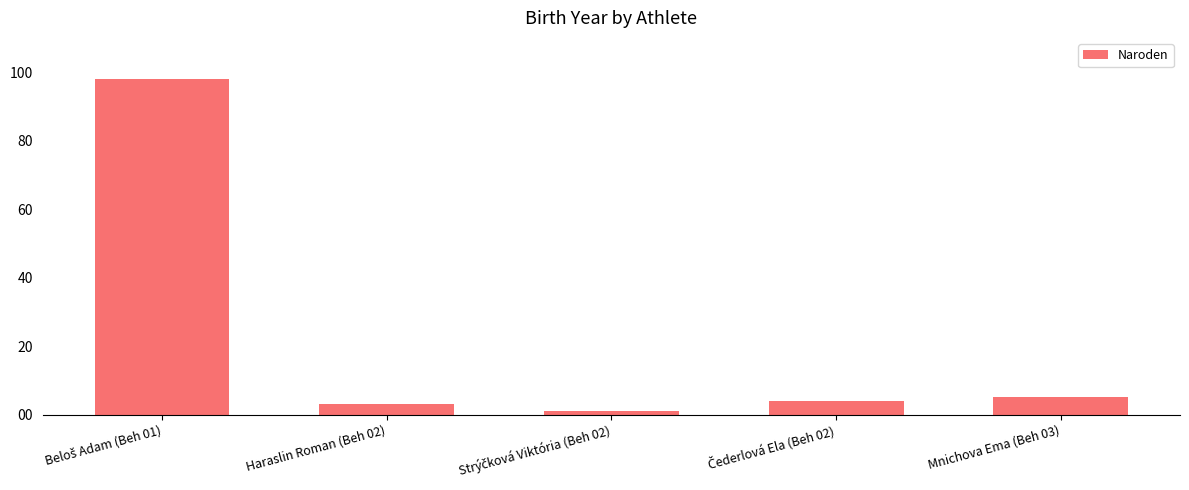

What is the average value?

22